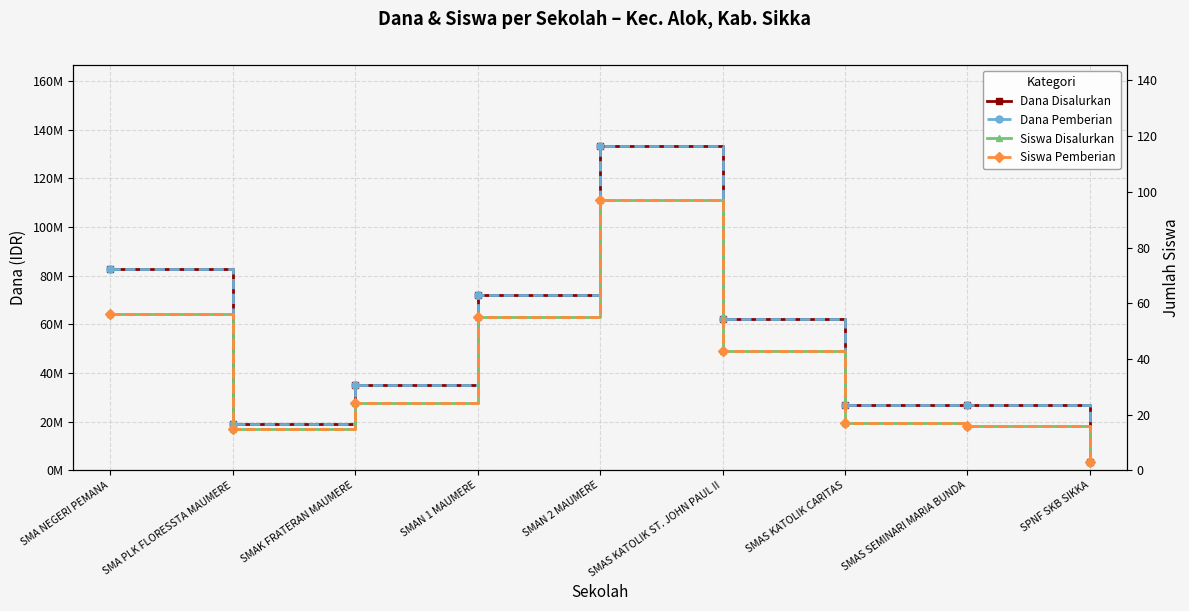

What is the average value of the Siswa Pemberian series?

36